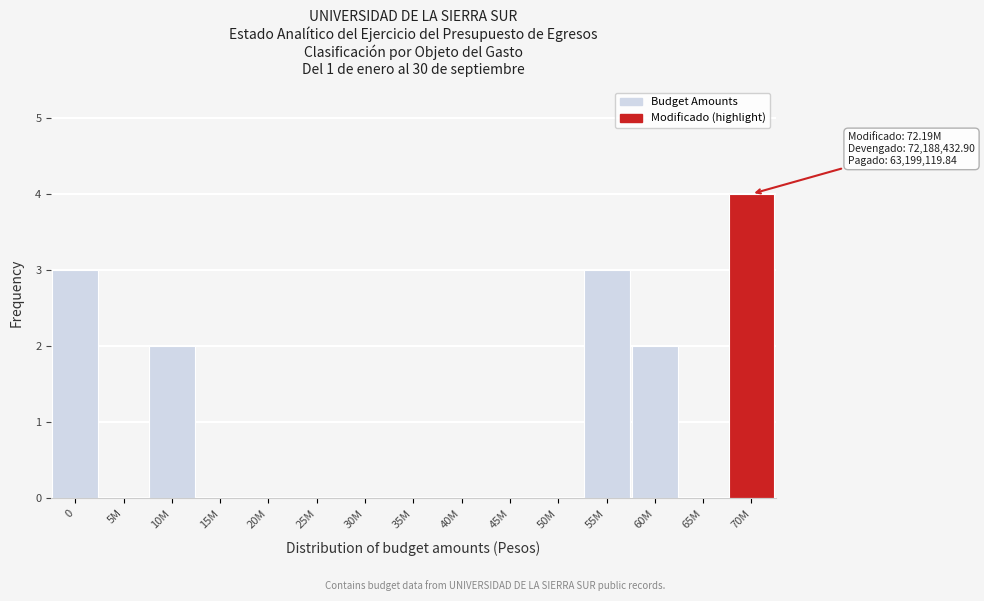

Reading left to right, what are all the values shown in this chart?

0=3	5M=0	10M=2	15M=0	20M=0	25M=0	30M=0	35M=0	40M=0	45M=0	50M=0	55M=3	60M=2	65M=0	70M=4